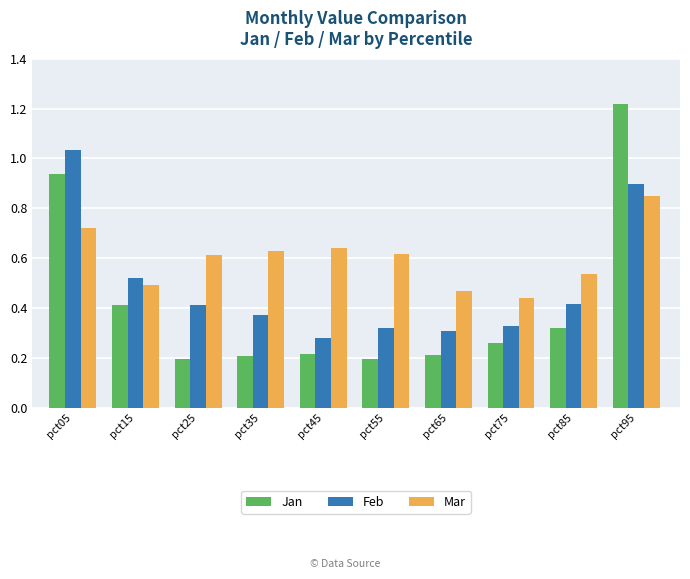

Which category has the lowest value in the Mar series?

pct75